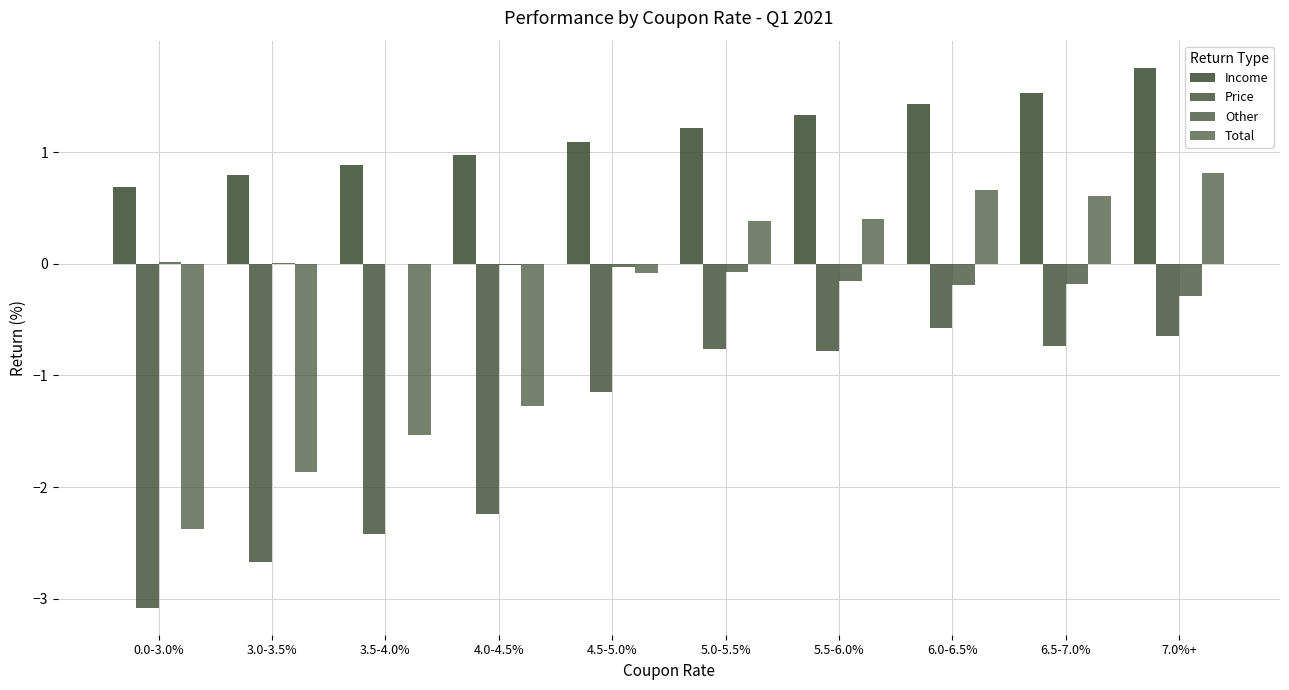

Where does the Income series first go above 1?

4.5-5.0%